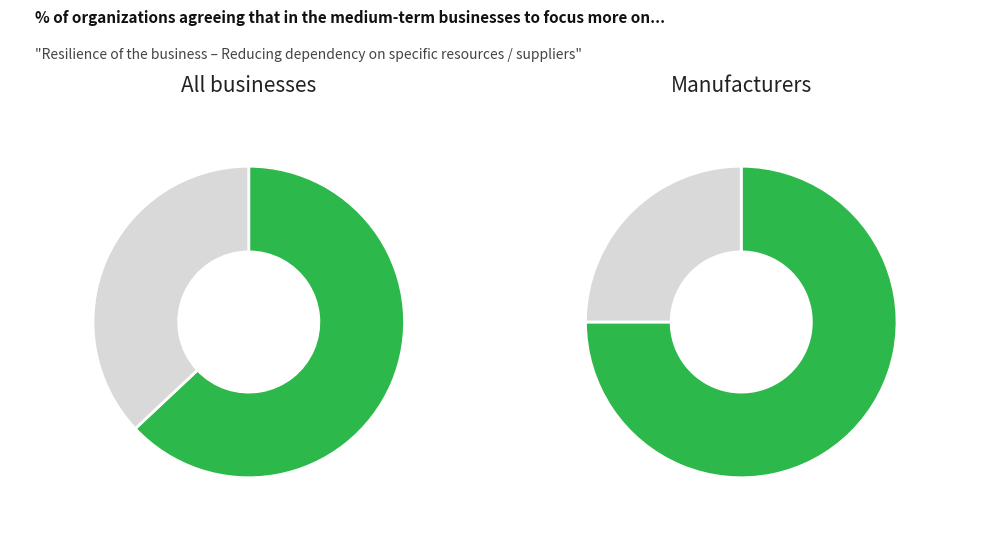

The 2003 slice represents 1% of the pie. True or false?

False